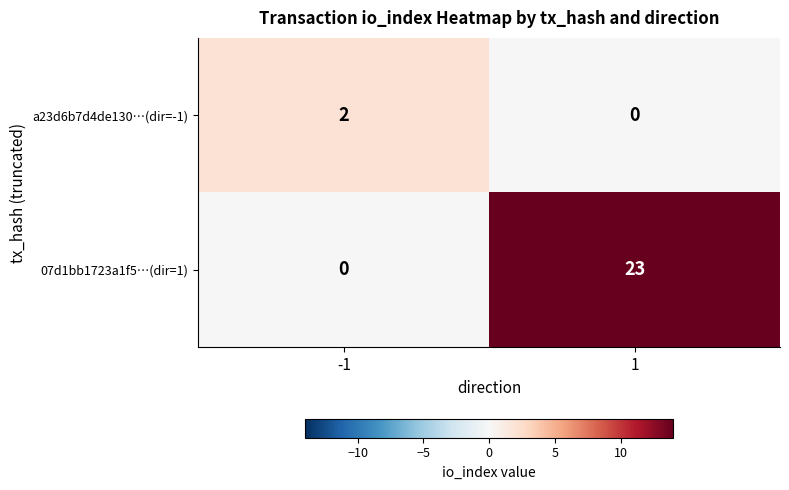

Between -1 and 1, which series saw the biggest shift?

07d1bb1723a1f5…(dir=1)